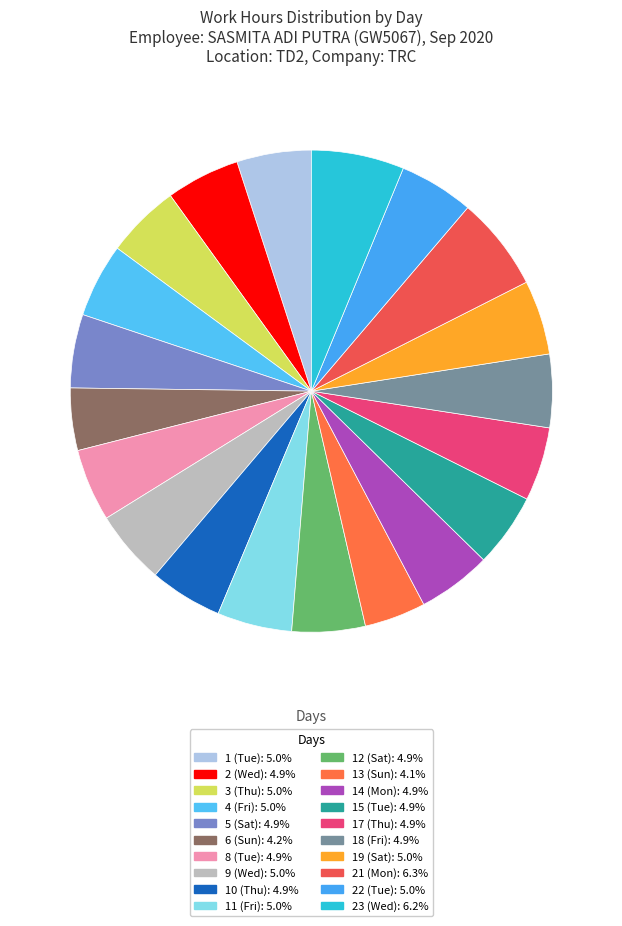

What is the total percentage of 6 (Sun) and 19 (Sat)?

9.2%